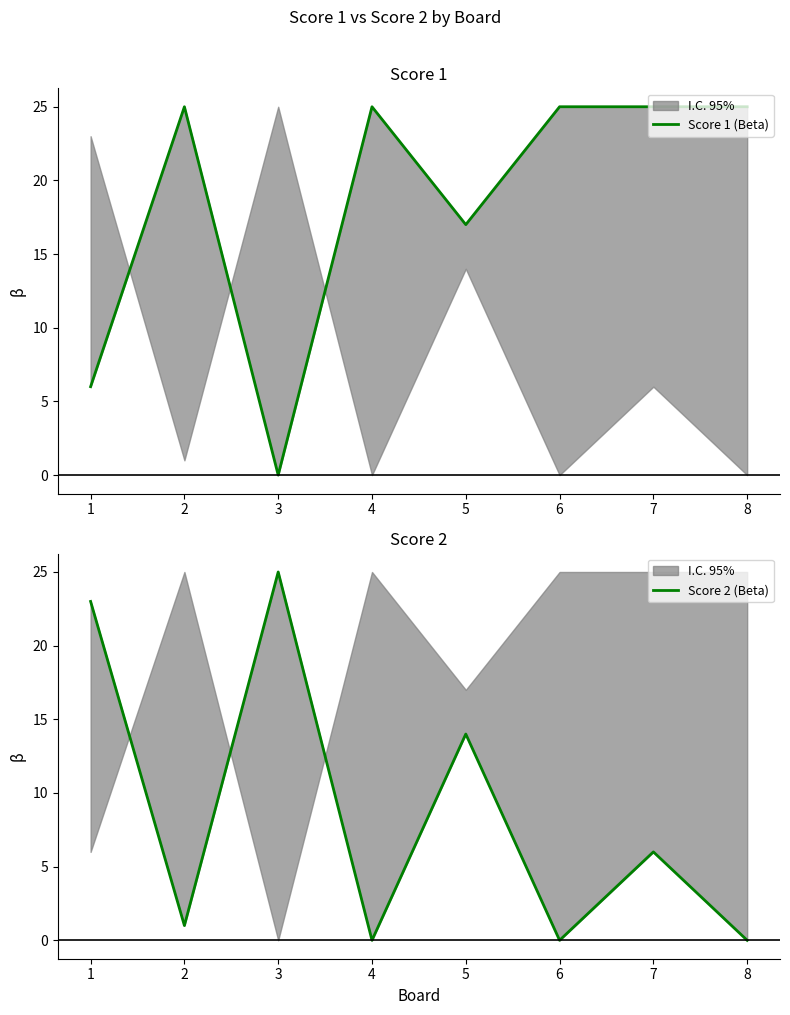

What is the total value across all series at 1?

29